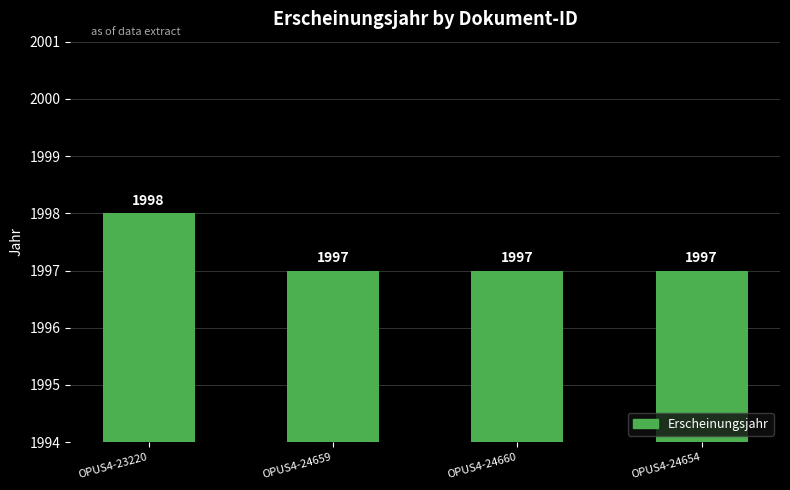

Count the number of data series in this chart.

1